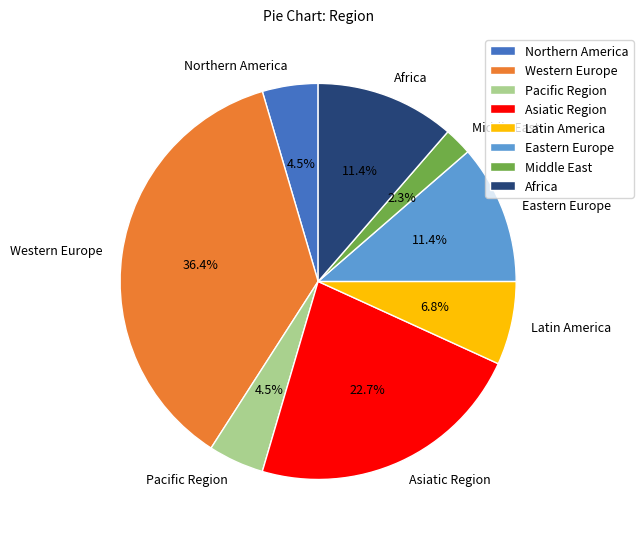

What is the smallest slice in the pie chart?

Middle East